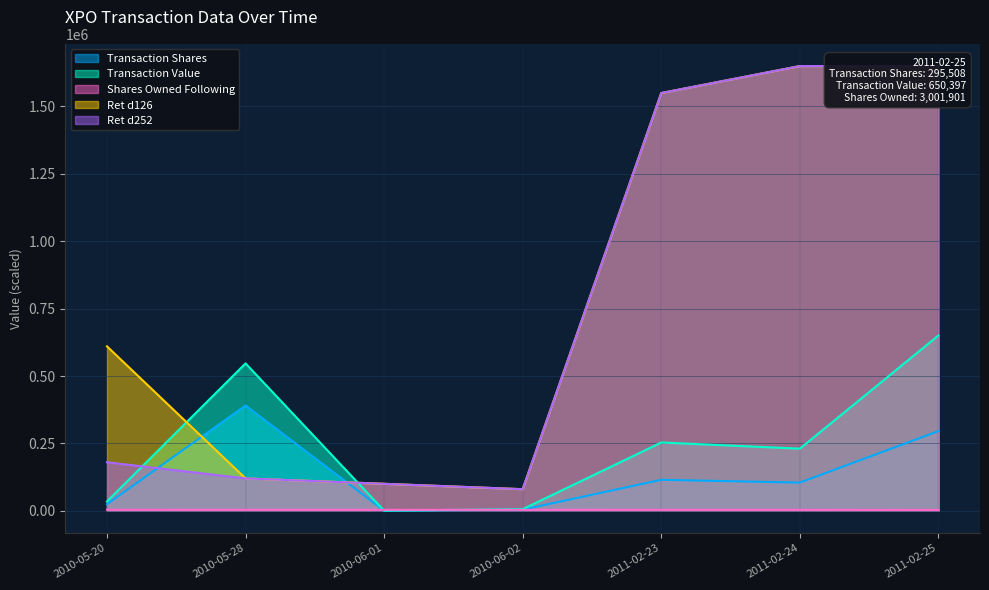

The value of Transaction Shares at 2011-02-24 is 47474.9. True or false?

False